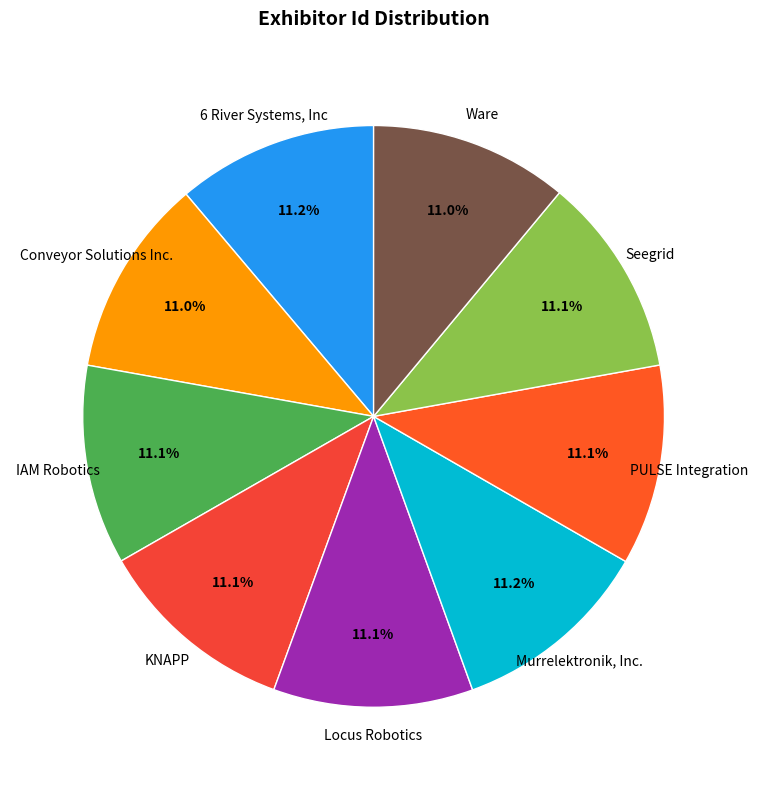

What percentage is the 6 River Systems, Inc slice, to the nearest percent?

11%